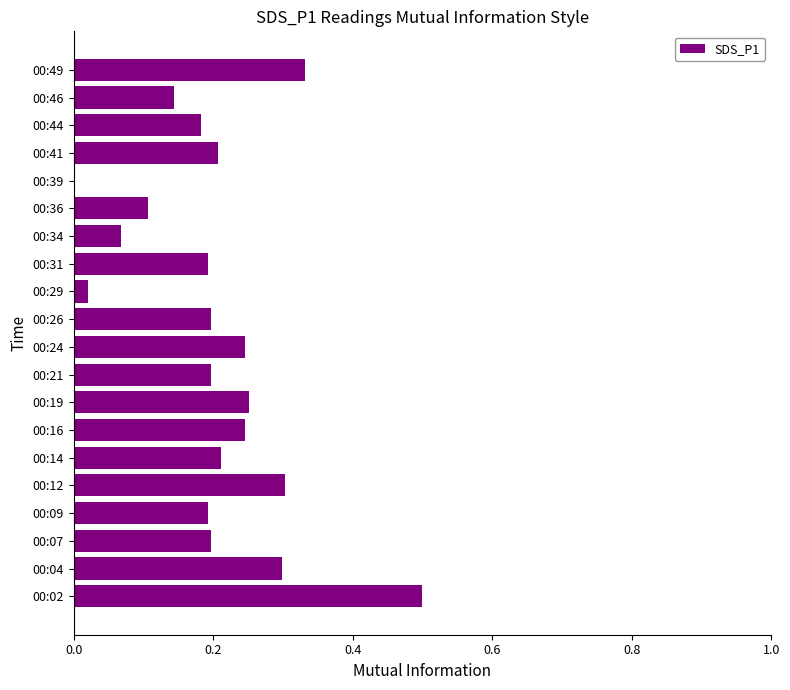

What is the sum of all values?

4.1